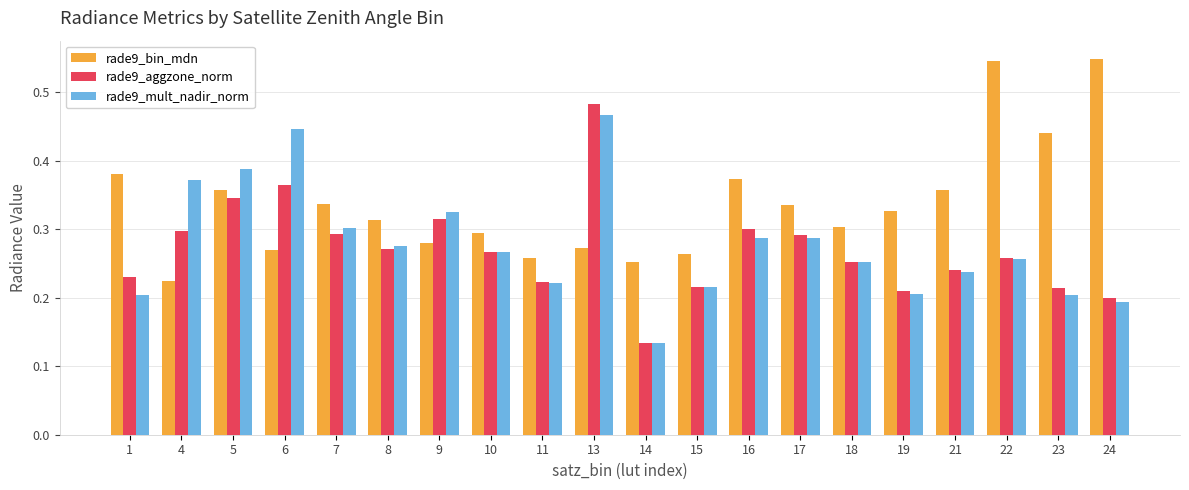

Are the bars grouped side by side (vs. stacked)?

Yes